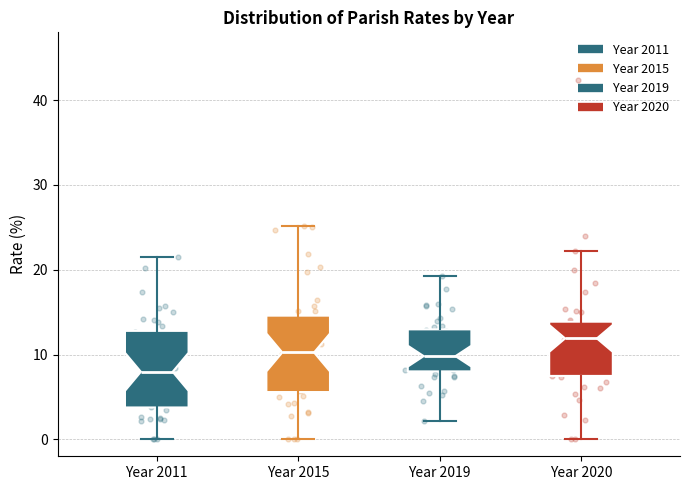

Reading left to right, transcribe this box plot: for each box, give where its median line is, the range the box spans, and where its two whiskers end, as read against the y-axis. The values are not printed on the chart, so give them approximately, as read against the axis.

Year 2011: median 8, box 4 to 13, whiskers 0 to 22
Year 2015: median 10, box 6 to 15, whiskers 0 to 25
Year 2019: median 10, box 8 to 13, whiskers 2 to 19
Year 2020: median 12, box 7 to 14, whiskers 0 to 22